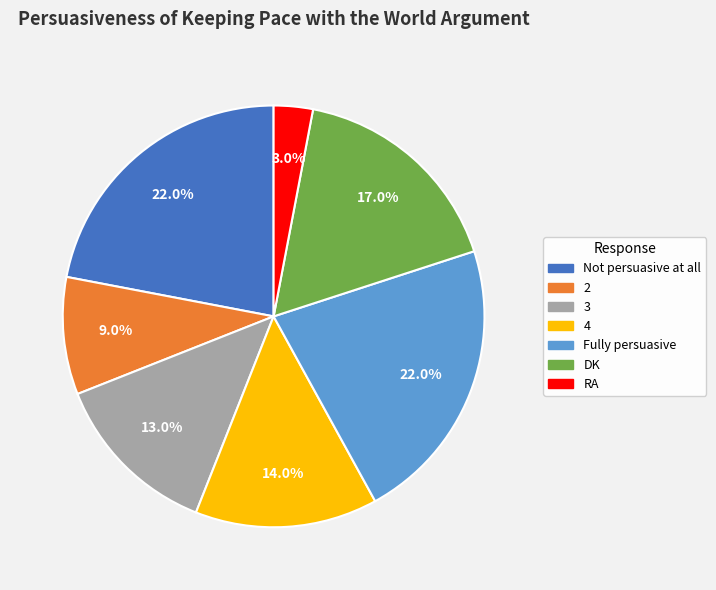

Approximately how many times larger is the value at 3 compared to 4?

0.9